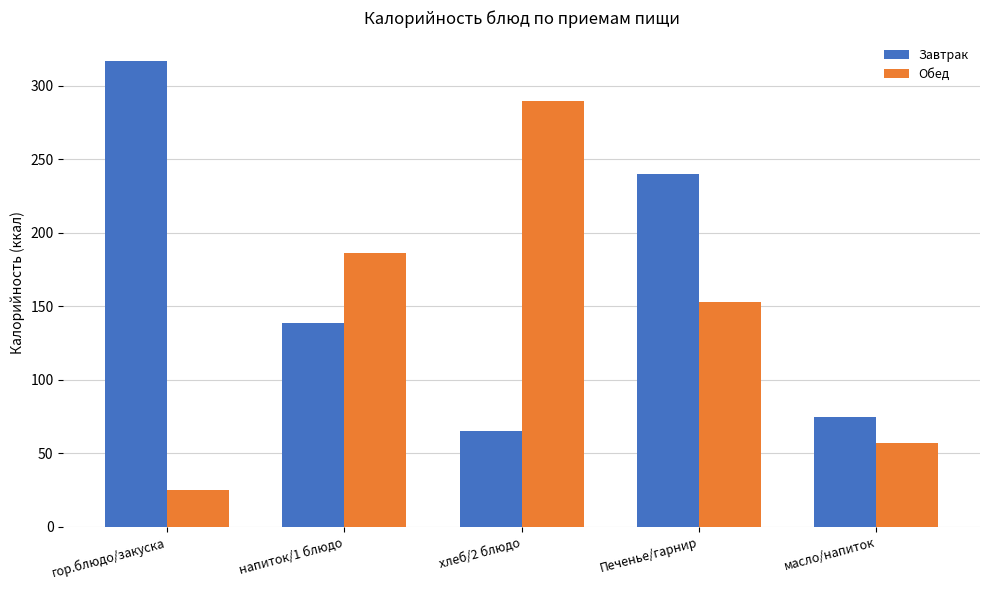

Reading left to right, what are all the values shown in this chart?

Завтрак: 317.0	138.6	65.5	240.0	75.0
Обед: 25.0	186.0	290.0	153.0	56.8